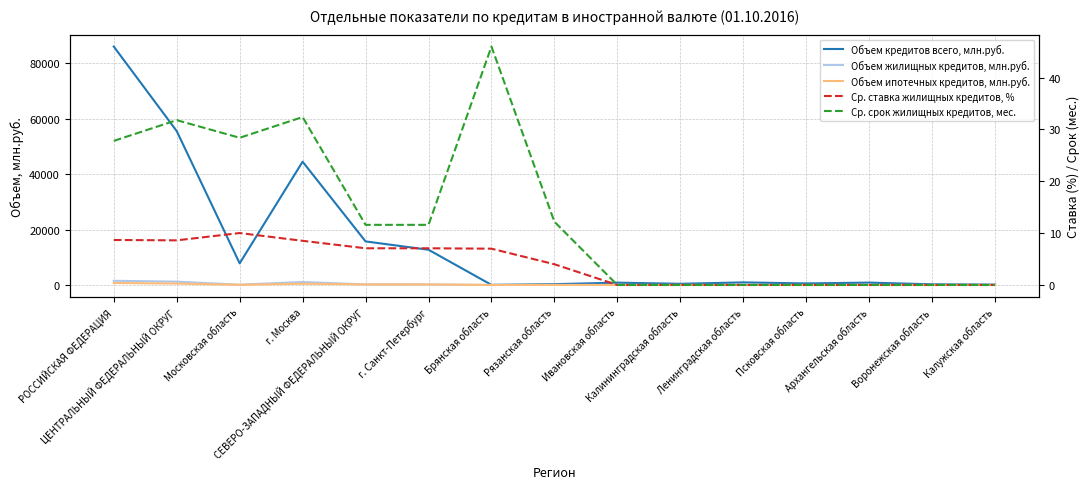

Reading left to right, transcribe all the data shown in this chart.

Объем кредитов всего, млн.руб.: РОССИЙСКАЯ ФЕДЕРАЦИЯ=86072.0	ЦЕНТРАЛЬНЫЙ ФЕДЕРАЛЬНЫЙ ОКРУГ=55555.0	Московская область=7808.0	г. Москва=44507.0	СЕВЕРО-ЗАПАДНЫЙ ФЕДЕРАЛЬНЫЙ ОКРУГ=15720.0	г. Санкт-Петербург=12720.0	Брянская область=35.0	Рязанская область=296.0	Ивановская область=835.0	Калининградская область=426.0	Ленинградская область=929.0	Псковская область=560.0	Архангельская область=852.0	Воронежская область=243.0	Калужская область=136.0
Объем жилищных кредитов, млн.руб.: РОССИЙСКАЯ ФЕДЕРАЦИЯ=1508.0	ЦЕНТРАЛЬНЫЙ ФЕДЕРАЛЬНЫЙ ОКРУГ=1200.0	Московская область=102.0	г. Москва=1084.0	СЕВЕРО-ЗАПАДНЫЙ ФЕДЕРАЛЬНЫЙ ОКРУГ=190.0	г. Санкт-Петербург=190.0	Брянская область=1.0	Рязанская область=13.0	Ивановская область=0.0	Калининградская область=0.0	Ленинградская область=0.0	Псковская область=0.0	Архангельская область=0.0	Воронежская область=0.0	Калужская область=0.0
Объем ипотечных кредитов, млн.руб.: РОССИЙСКАЯ ФЕДЕРАЦИЯ=716.0	ЦЕНТРАЛЬНЫЙ ФЕДЕРАЛЬНЫЙ ОКРУГ=503.0	Московская область=50.0	г. Москва=440.0	СЕВЕРО-ЗАПАДНЫЙ ФЕДЕРАЛЬНЫЙ ОКРУГ=190.0	г. Санкт-Петербург=190.0	Брянская область=1.0	Рязанская область=13.0	Ивановская область=0.0	Калининградская область=0.0	Ленинградская область=0.0	Псковская область=0.0	Архангельская область=0.0	Воронежская область=0.0	Калужская область=0.0
Ср. ставка жилищных кредитов, %: РОССИЙСКАЯ ФЕДЕРАЦИЯ=8.7	ЦЕНТРАЛЬНЫЙ ФЕДЕРАЛЬНЫЙ ОКРУГ=8.6	Московская область=10.0	г. Москва=8.5	СЕВЕРО-ЗАПАДНЫЙ ФЕДЕРАЛЬНЫЙ ОКРУГ=7.1	г. Санкт-Петербург=7.1	Брянская область=7.0	Рязанская область=4.0	Ивановская область=0.0	Калининградская область=0.0	Ленинградская область=0.0	Псковская область=0.0	Архангельская область=0.0	Воронежская область=0.0	Калужская область=0.0
Ср. срок жилищных кредитов, мес.: РОССИЙСКАЯ ФЕДЕРАЦИЯ=27.8	ЦЕНТРАЛЬНЫЙ ФЕДЕРАЛЬНЫЙ ОКРУГ=31.8	Московская область=28.4	г. Москва=32.4	СЕВЕРО-ЗАПАДНЫЙ ФЕДЕРАЛЬНЫЙ ОКРУГ=11.6	г. Санкт-Петербург=11.6	Брянская область=46.0	Рязанская область=12.2	Ивановская область=0.0	Калининградская область=0.0	Ленинградская область=0.0	Псковская область=0.0	Архангельская область=0.0	Воронежская область=0.0	Калужская область=0.0